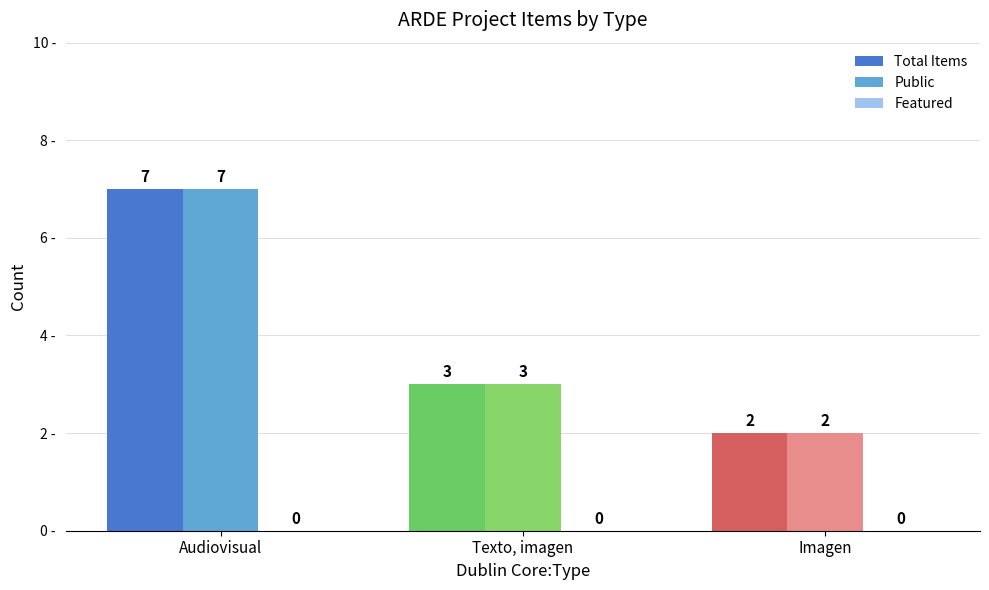

What is the label of the 1st bar from the right?

Imagen